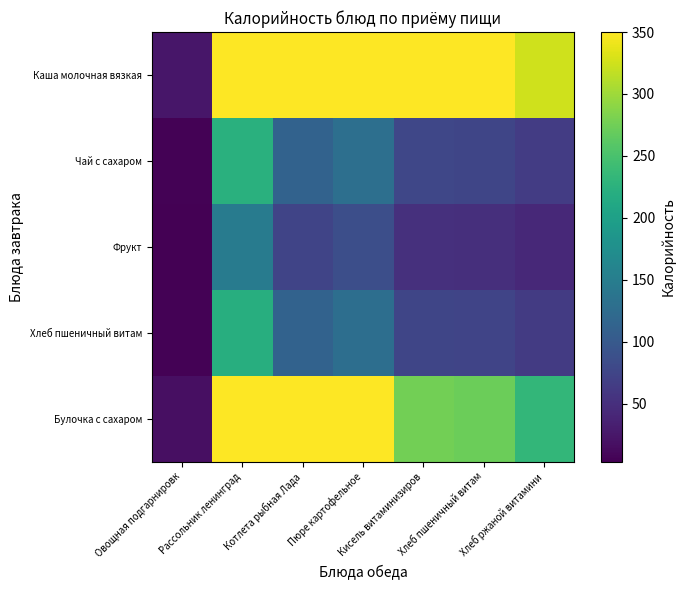

Rank the series by their maximum value, from highest to lowest.

Каша молочная вязкая, Булочка с сахаром, Чай с сахаром, Хлеб пшеничный витам, Фрукт